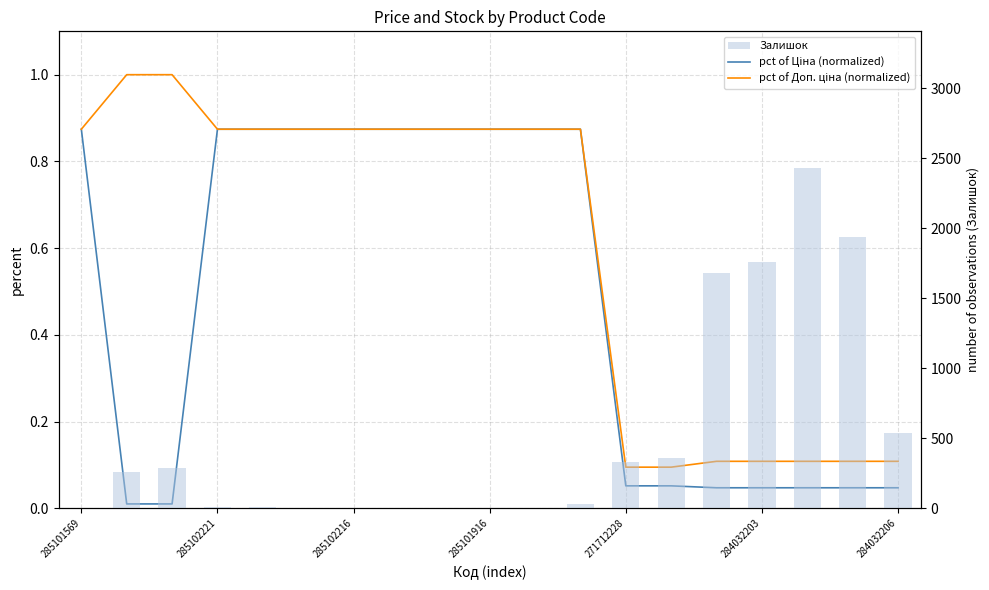

What are all the series names shown in the legend?

pct of Ціна (normalized), pct of Доп. ціна (normalized), Залишок